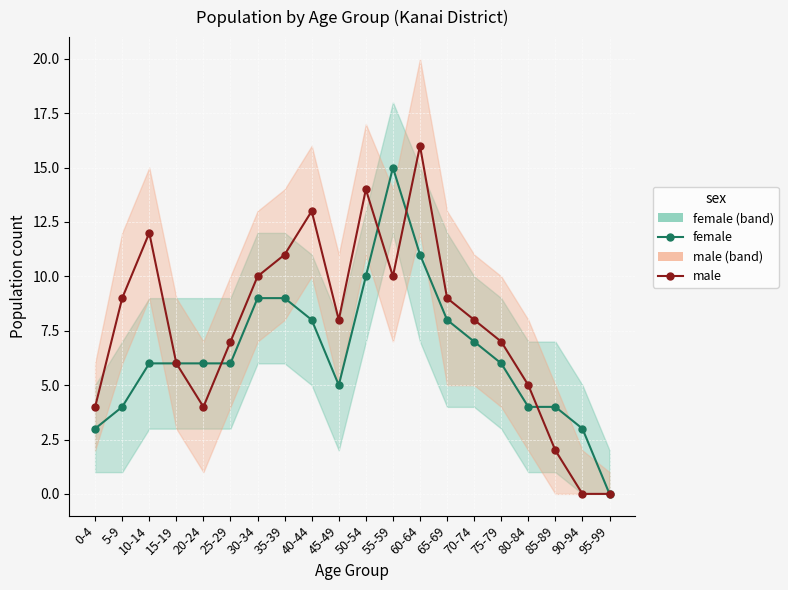

What position from the left is 95-99?

20